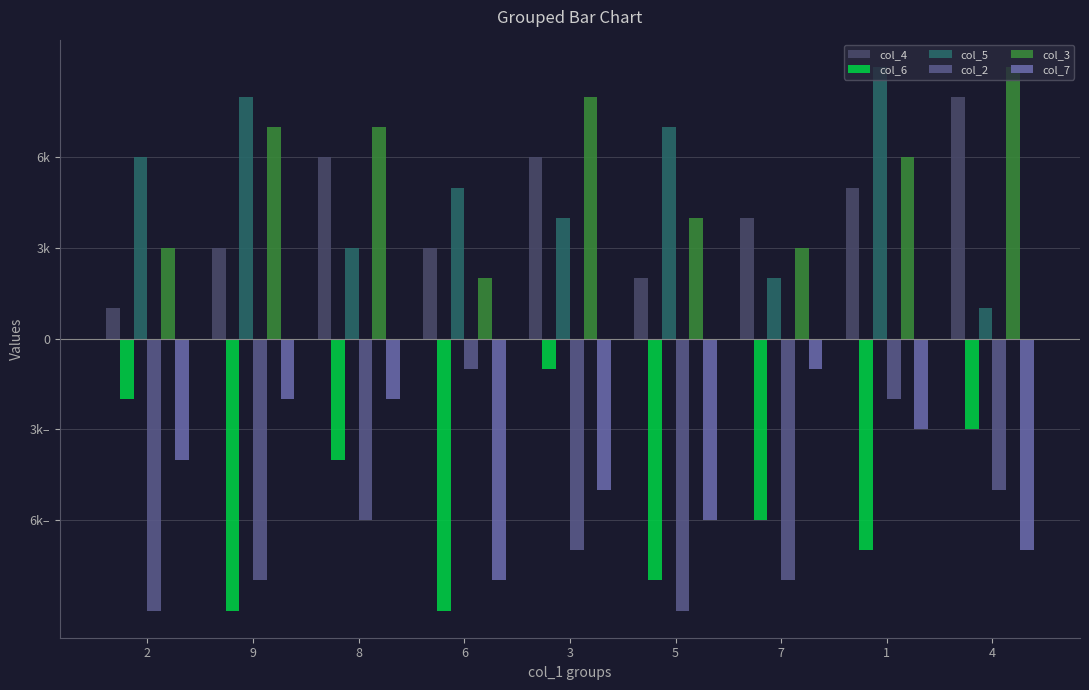

Are the bars horizontal?

No